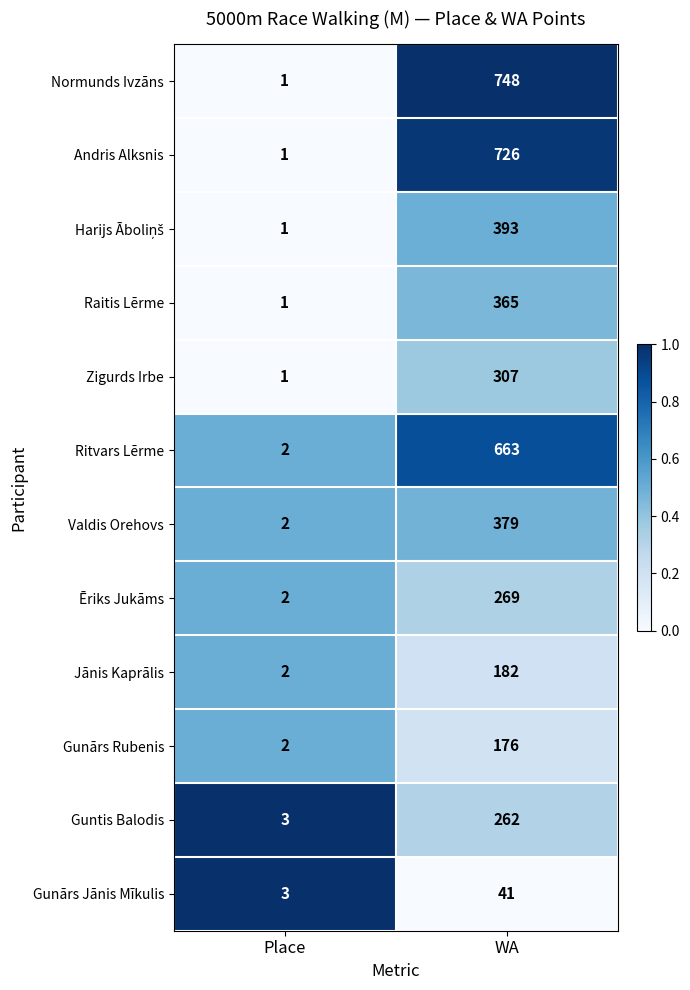

At which label is Ēriks Jukāms closest to 135?

Place